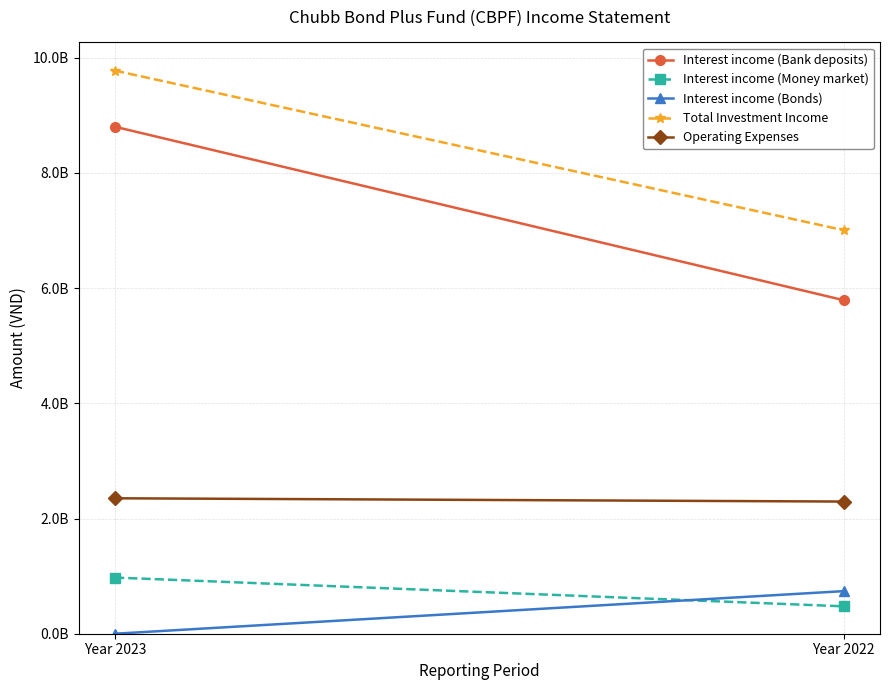

What is the sum of all Total Investment Income values?

16783606851